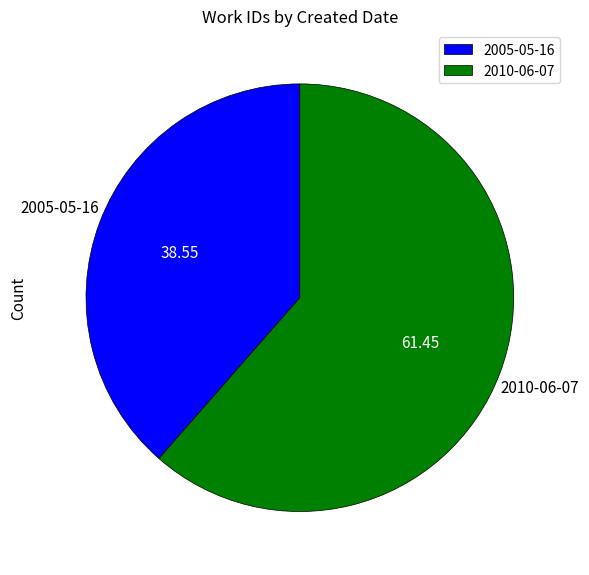

How many segments does this pie chart have?

2